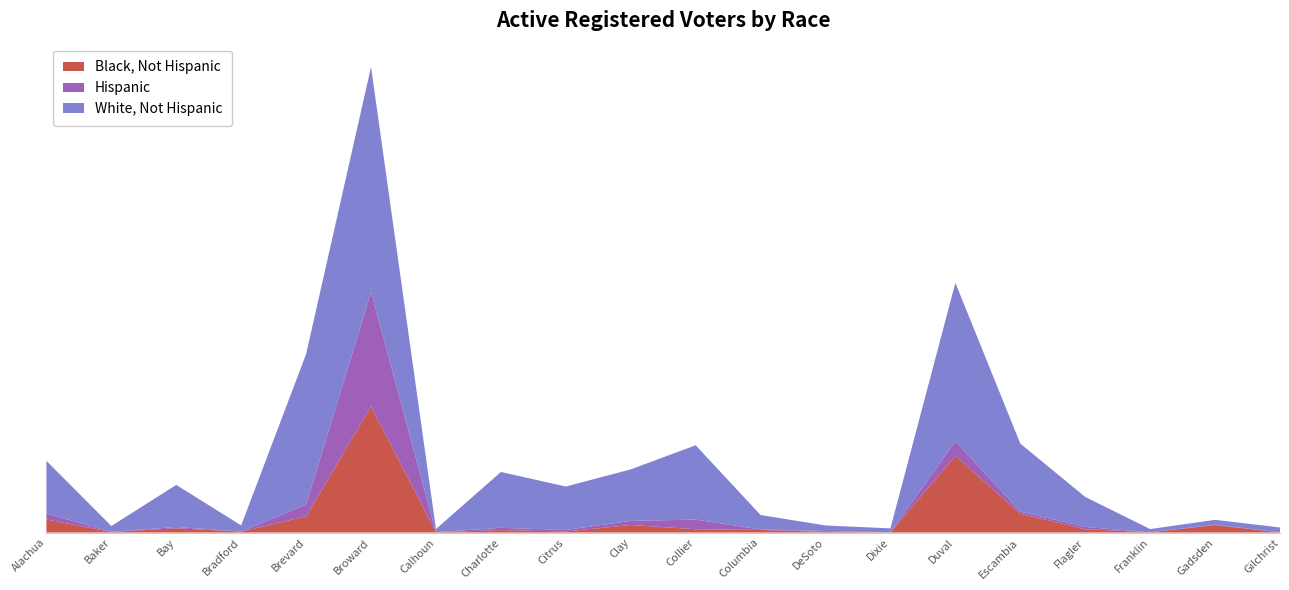

Reading left to right, extract all data points from this chart.

Black, Not Hispanic: 29997	1423	9784	2247	37094	290804	759	5565	2562	17361	7585	5891	1599	450	176743	43220	7651	582	17238	263
Hispanic: 14044	180	3011	207	27310	263696	94	5325	3374	9407	22296	1311	1858	120	33790	5077	5280	63	970	243
White, Not Hispanic: 121248	13448	97031	13965	347133	519131	7223	128783	100182	118869	171368	33181	12831	9036	365259	156852	69137	7330	11093	11192